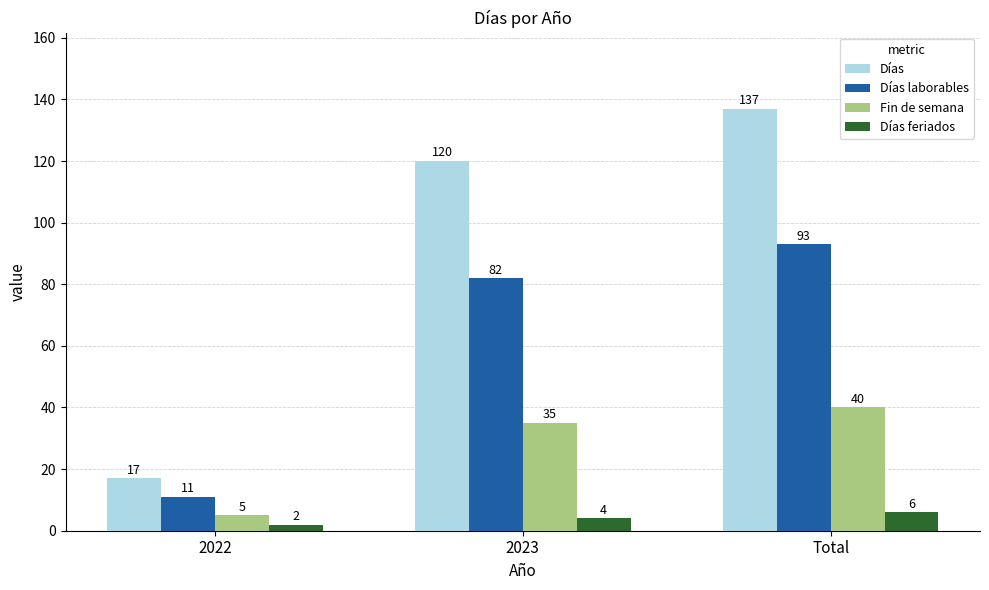

Between 2023 and Total, which series saw the biggest shift?

Días